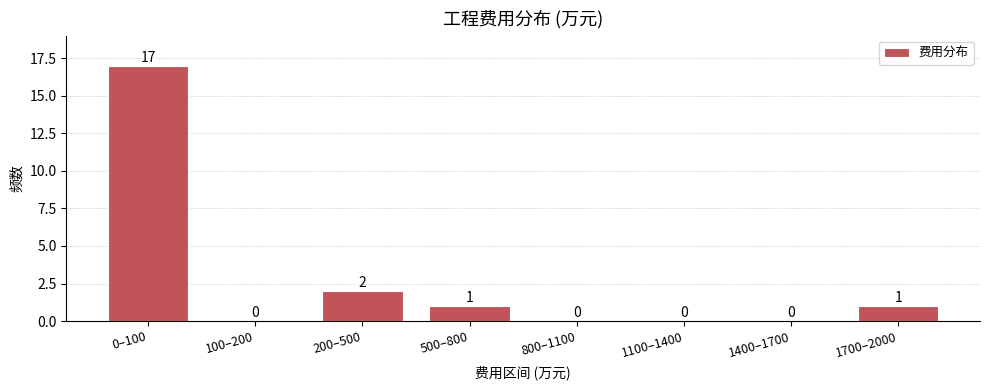

Reading right to left, what are all the values shown in this chart?

1700–2000=1	1400–1700=0	1100–1400=0	800–1100=0	500–800=1	200–500=2	100–200=0	0–100=17